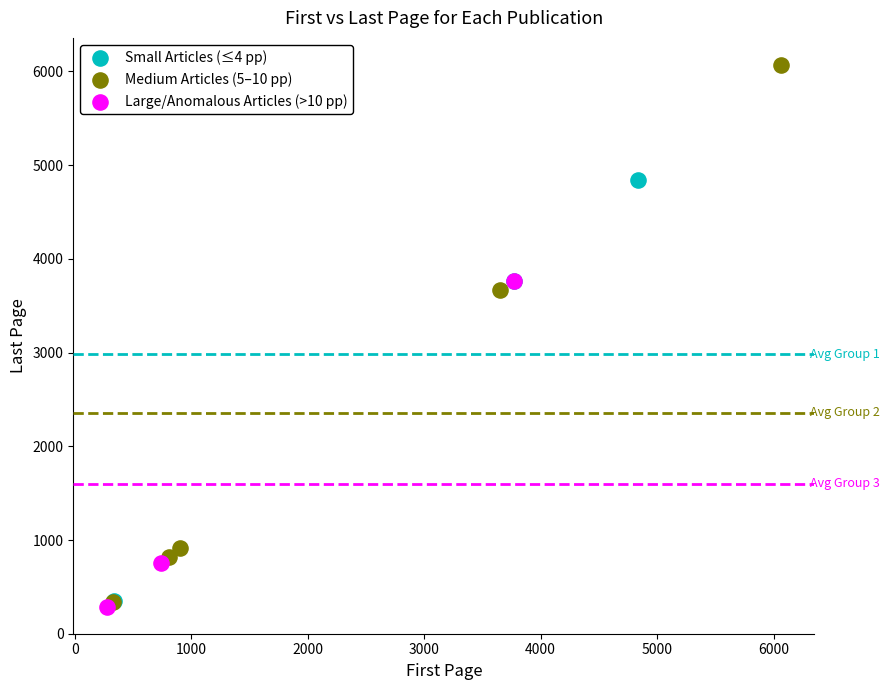

Which series has the largest Y range (max minus min)?

Medium Articles (5–10 pp)